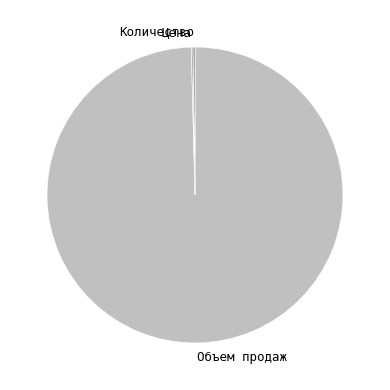

What is the majority slice?

Объем продаж